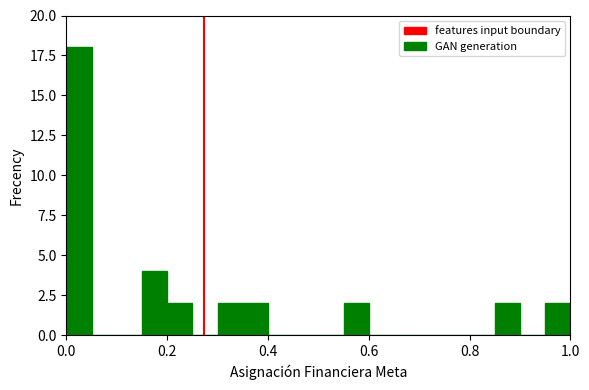

Around what value on the x-axis is the tallest bar? Give the approximate position of its centre, as read against the axis.

0.02